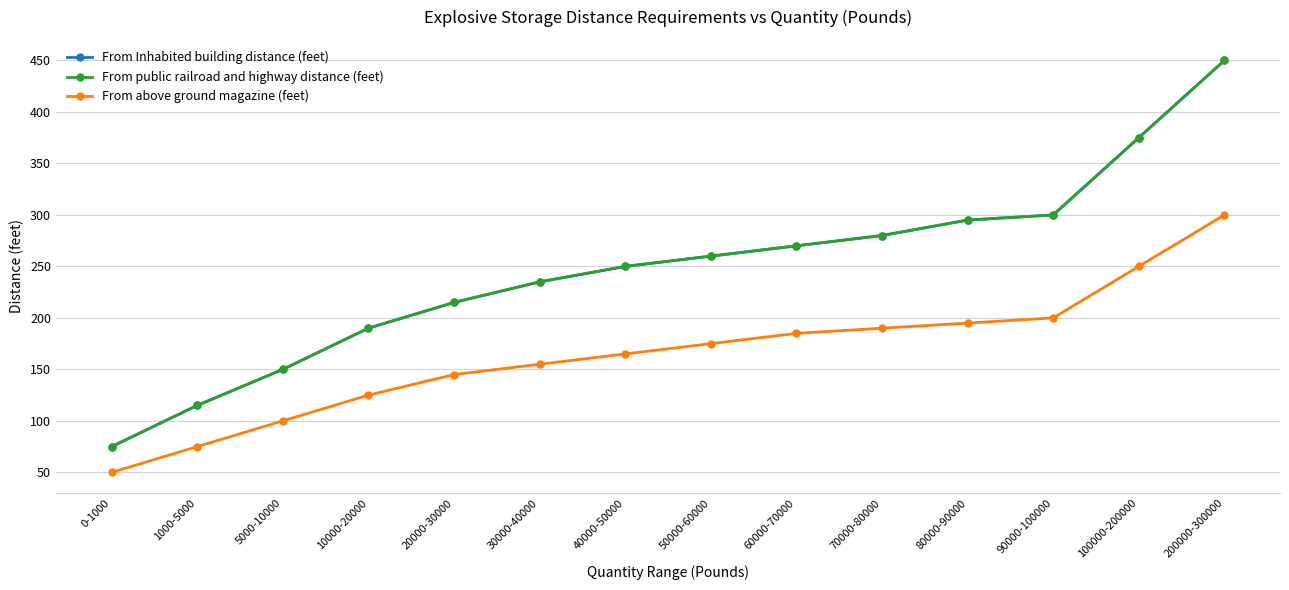

Is the value of From above ground magazine (feet) at 50000-60000 greater than the value of From Inhabited building distance (feet) at 0-1000?

Yes